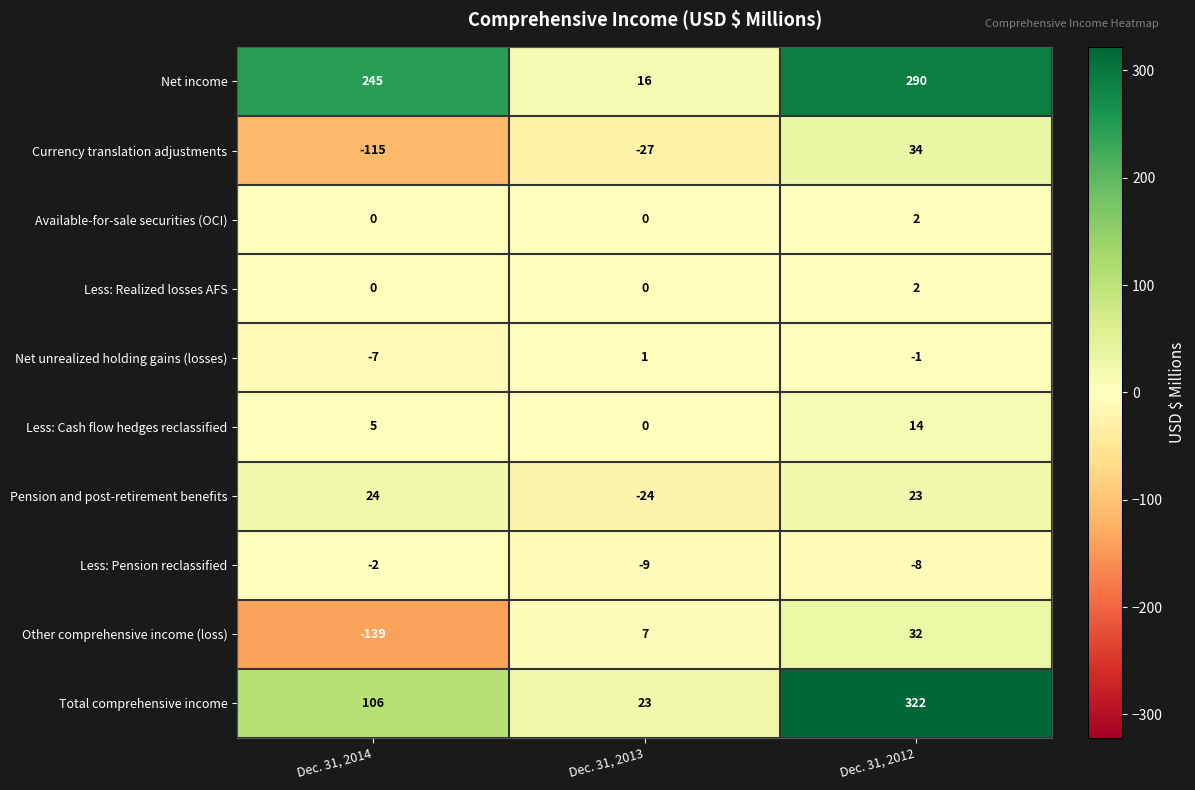

What is the smallest value displayed?

-139